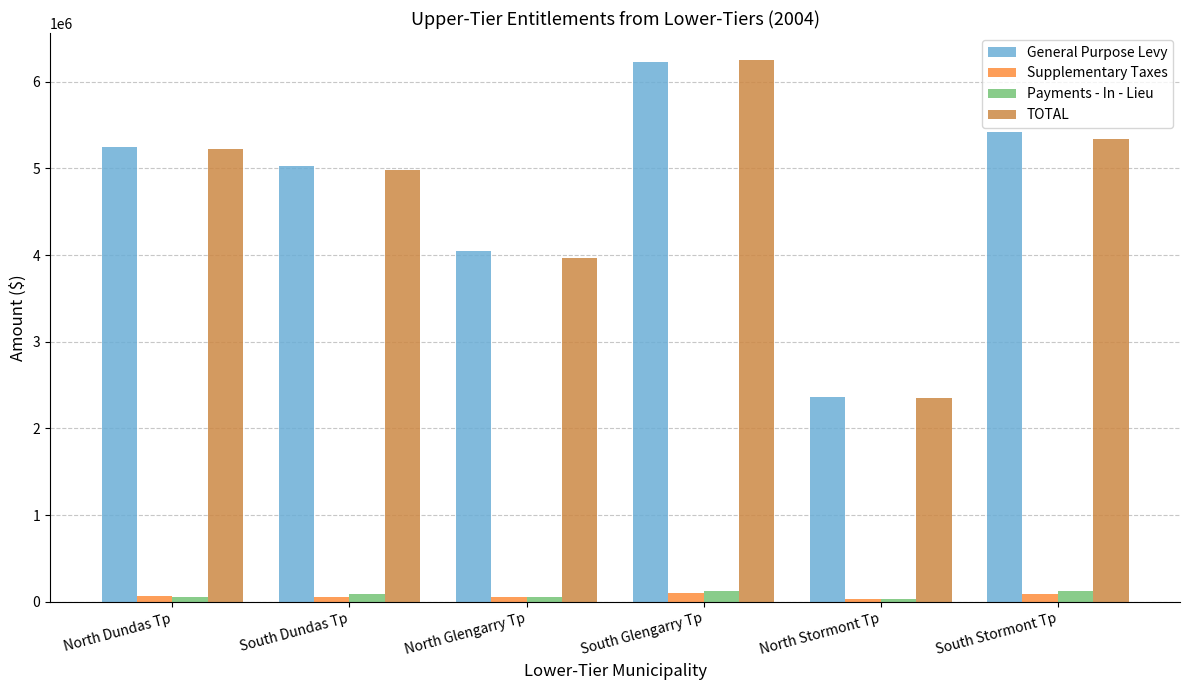

What is the label of the 3rd bar from the left?

North Glengarry Tp